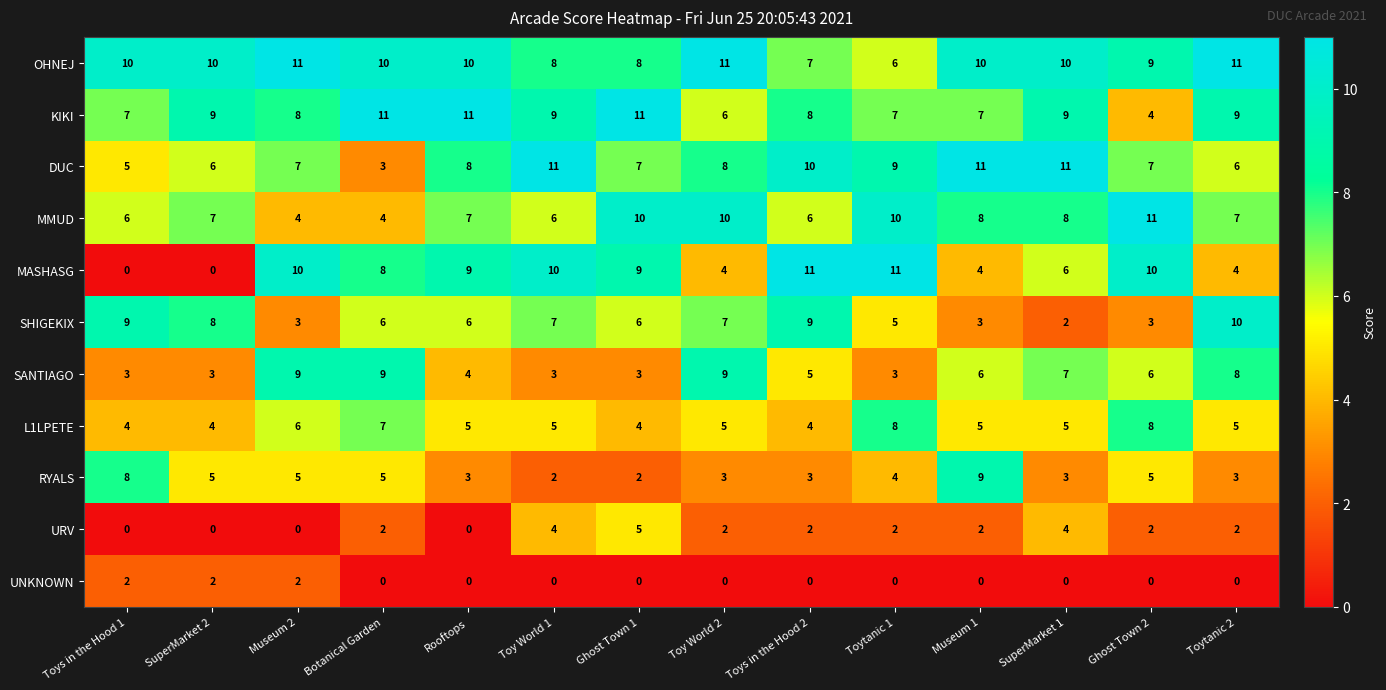

Which series has the largest total across all categories?

OHNEJ